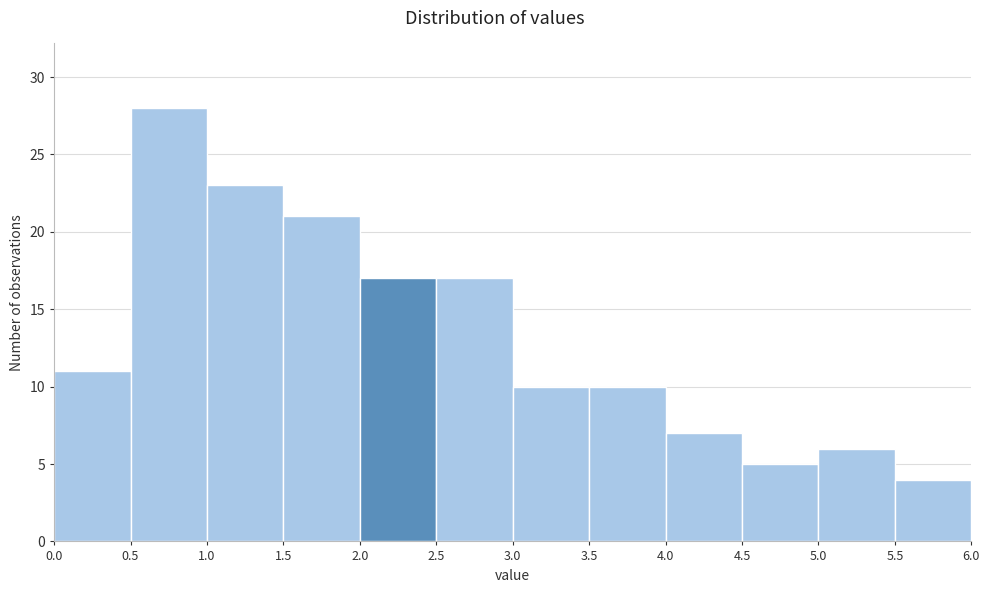

Over which range of the x-axis is the bar tallest?

0.5 to 1.0